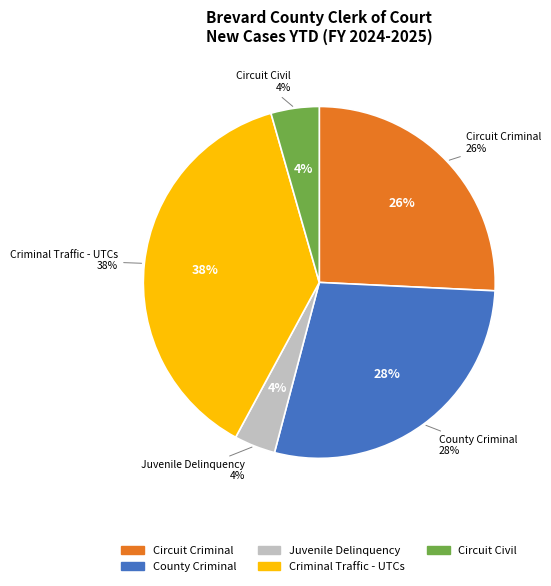

To the nearest percent, what percentage of the pie is County Criminal?

28%